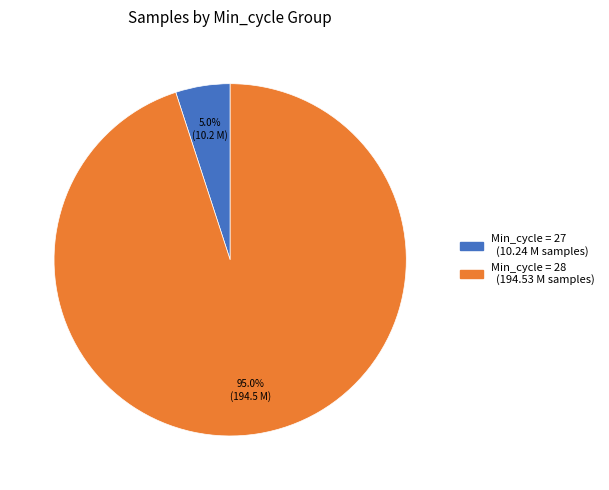

How many segments does this pie chart have?

2